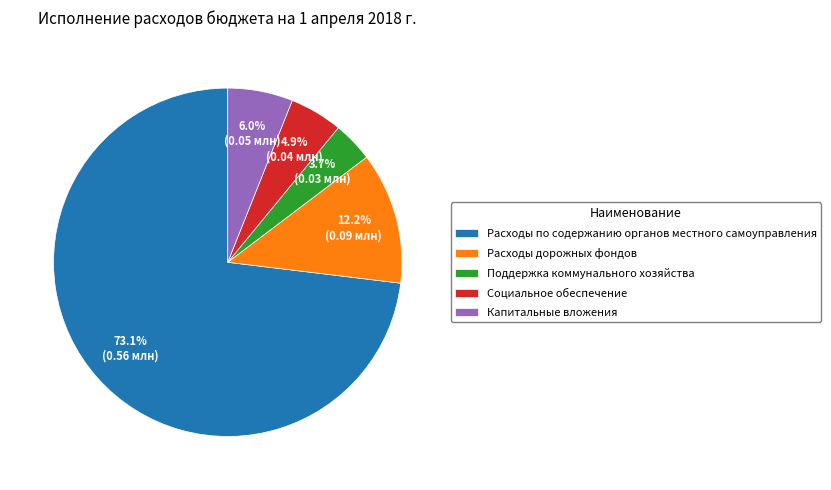

Which category has the smallest portion of the pie?

Поддержка коммунального хозяйства